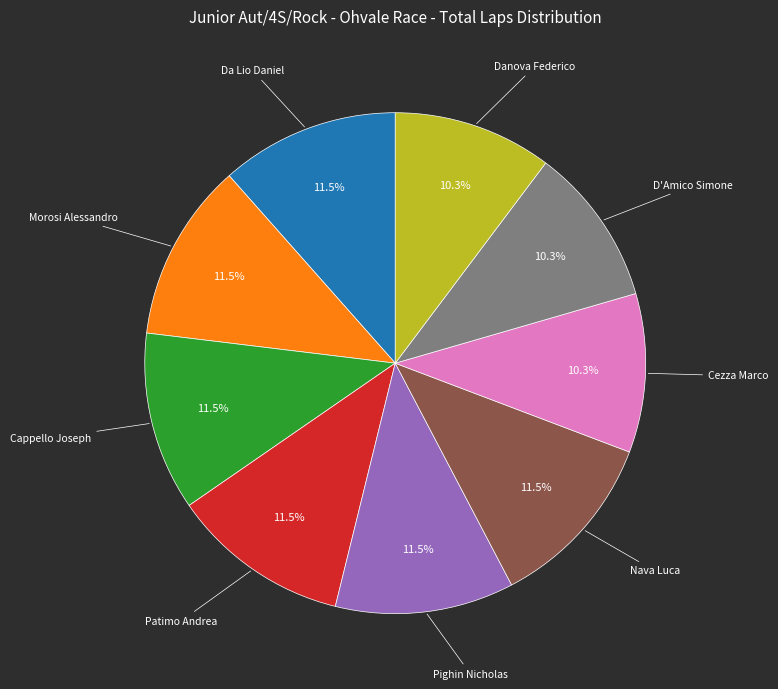

Is there a majority slice in this chart?

No